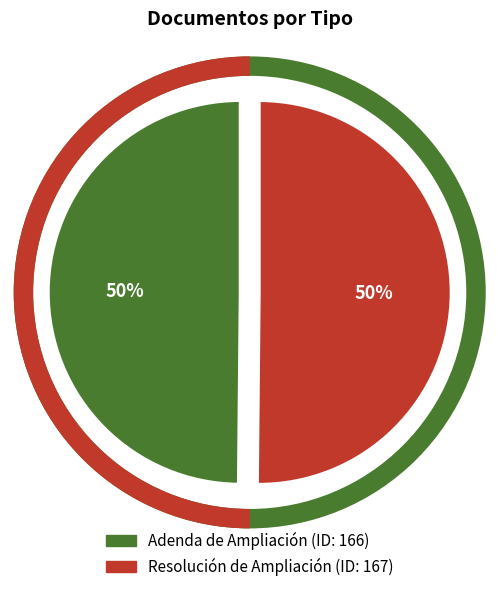

The Resolución de Ampliación slice represents 37% of the pie. True or false?

False